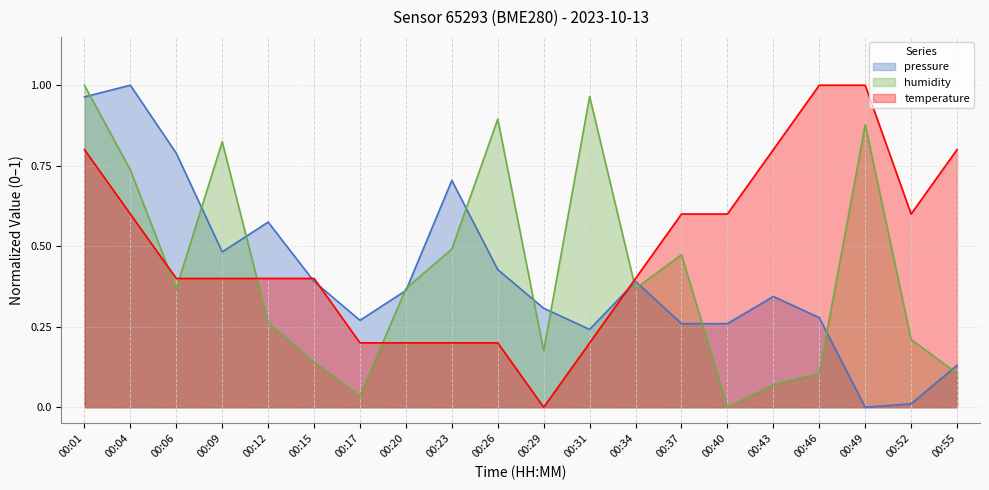

What are all the series names shown in the legend?

pressure, humidity, temperature